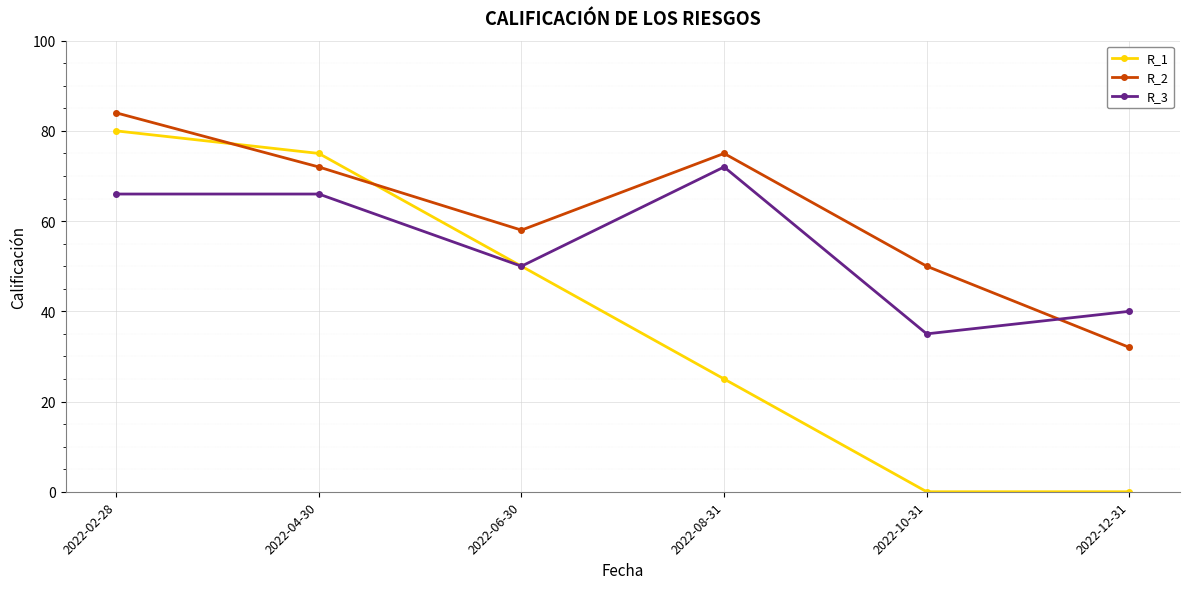

Which series has the widest spread of values?

R_1